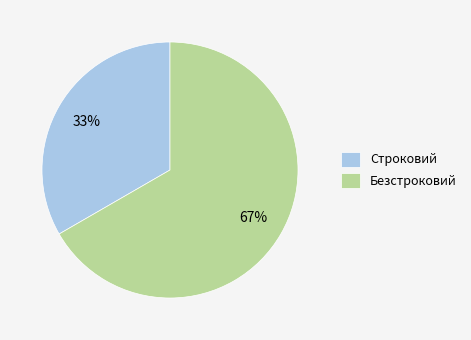

To the nearest percent, what percentage of the pie is Строковий?

33%